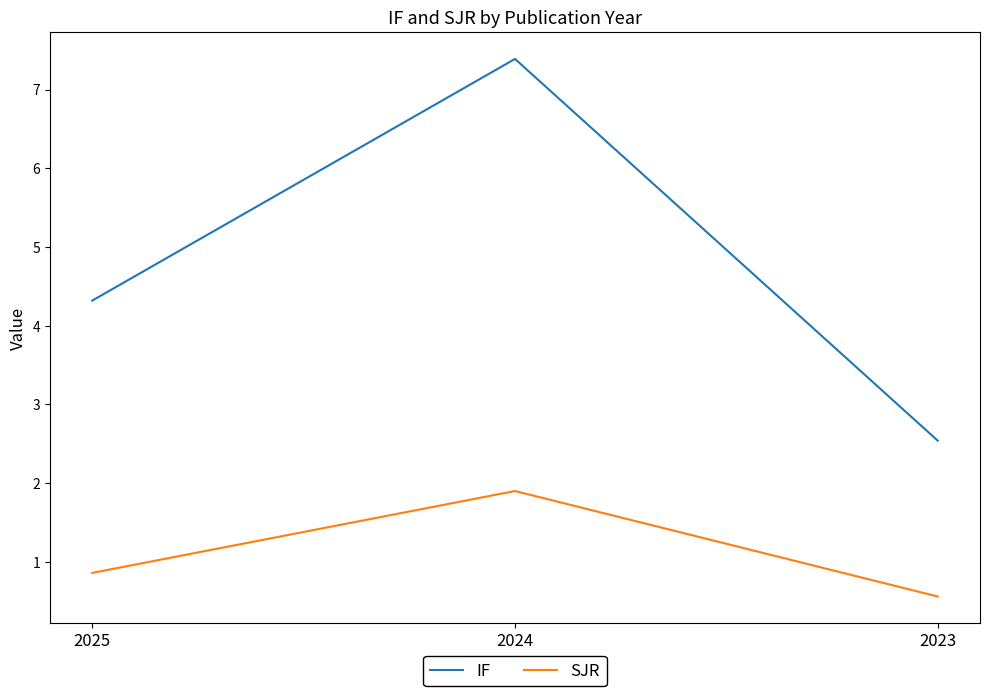

Which series has the largest total across all categories?

IF